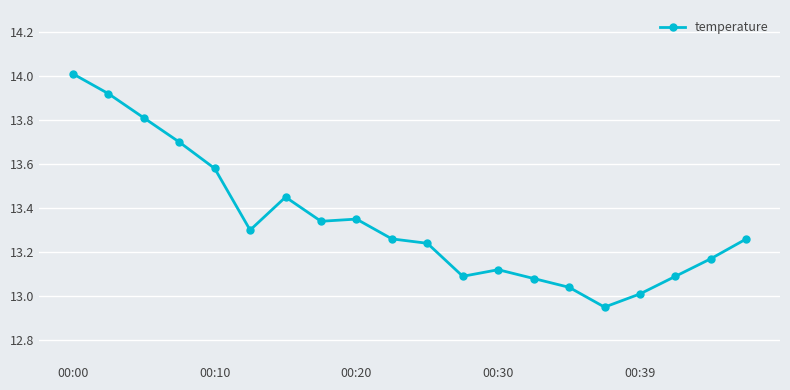

What is the greatest value displayed?

14.0